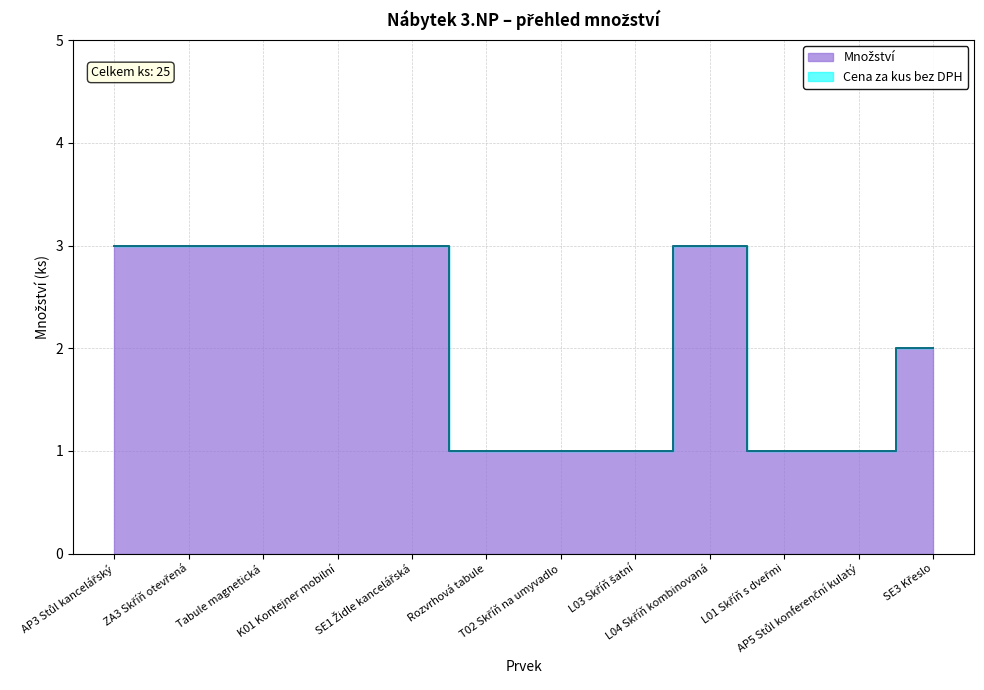

Which has a higher value, SE1 Židle kancelářská or AP3 Stůl kancelářský?

SE1 Židle kancelářská